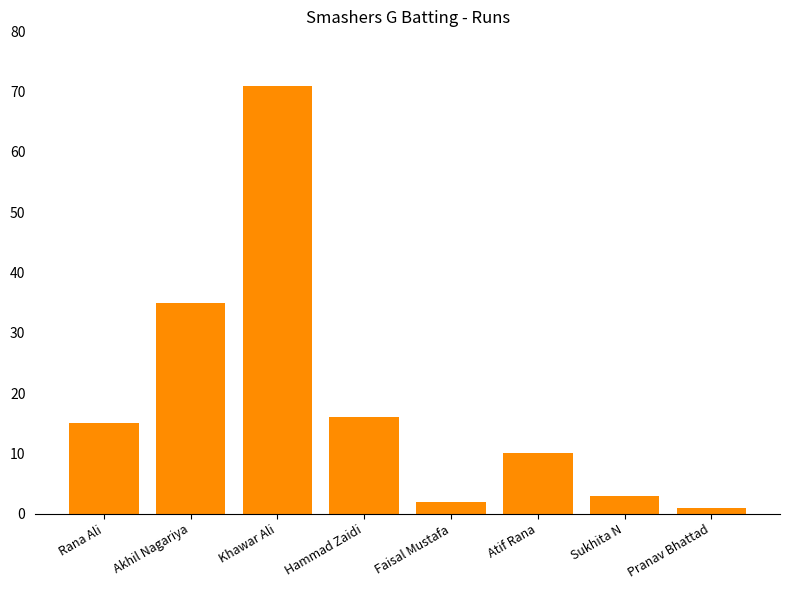

What is the minimum value shown in the chart?

1